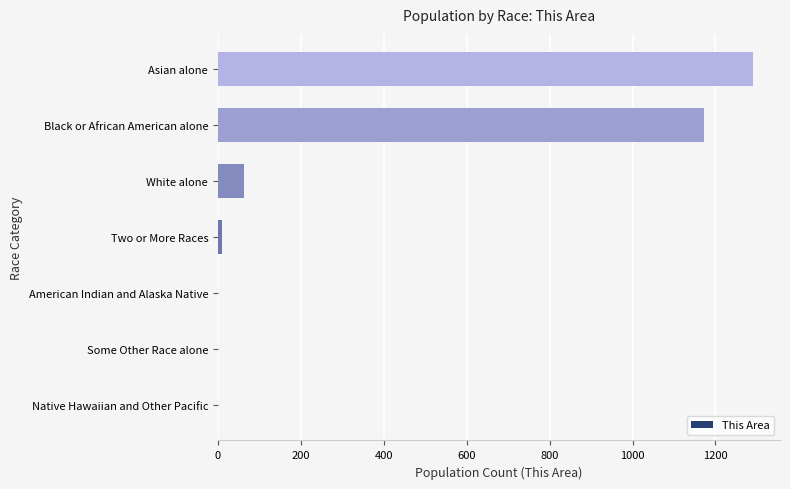

At which label is the value closest to 645?

Black or African American alone